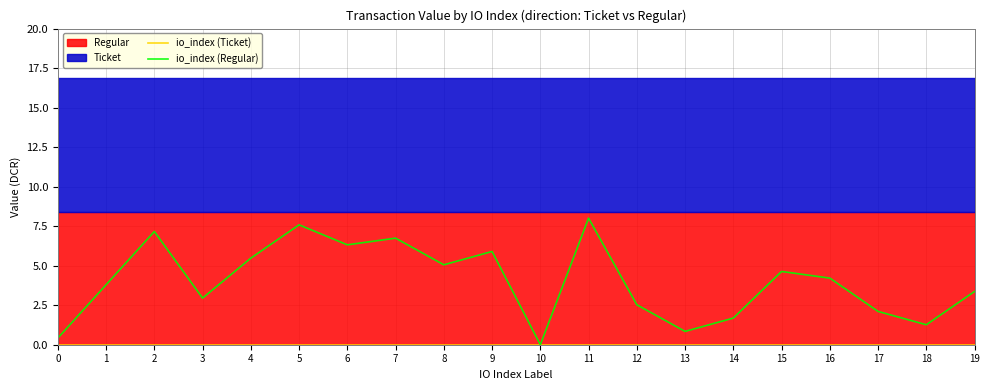

Reading left to right, transcribe all the data shown in this chart.

io_index (Ticket): 0.0	0.0	0.0	0.0	0.0	0.0	0.0	0.0	0.0	0.0	0.0	0.0	0.0	0.0	0.0	0.0	0.0	0.0	0.0	0.0
io_index (Regular): 0.4	3.8	7.2	2.9	5.5	7.6	6.3	6.7	5.1	5.9	0.0	8.0	2.5	0.8	1.7	4.6	4.2	2.1	1.3	3.4